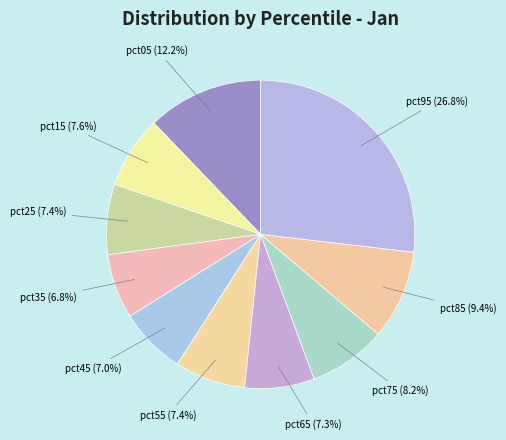

To the nearest percent, what percentage of the pie is pct35?

7%